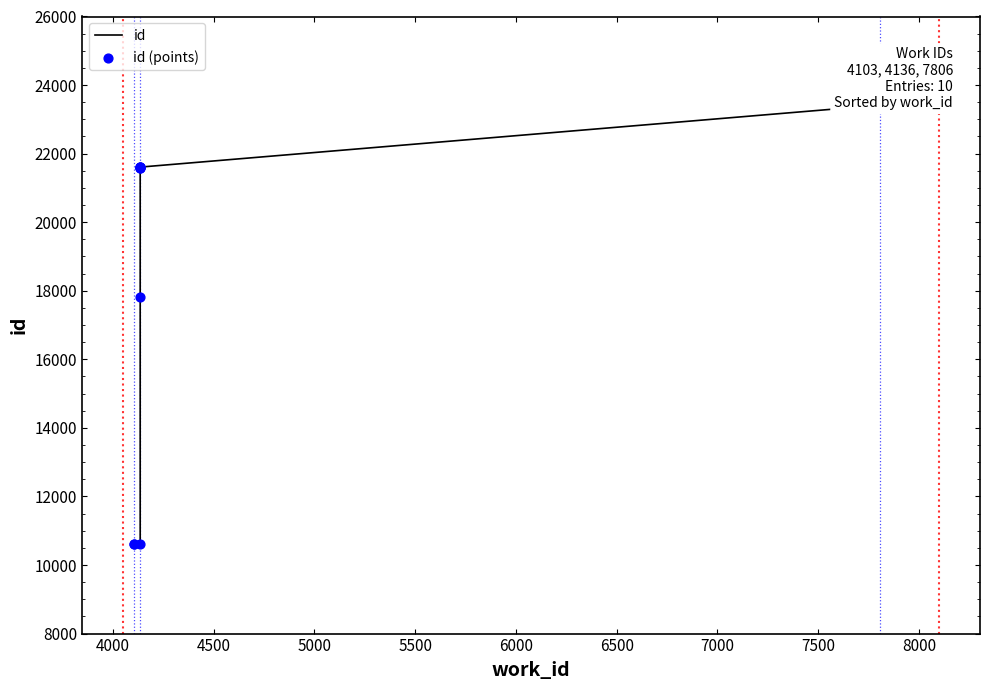

What are all the series names shown in the legend?

id, id (points)